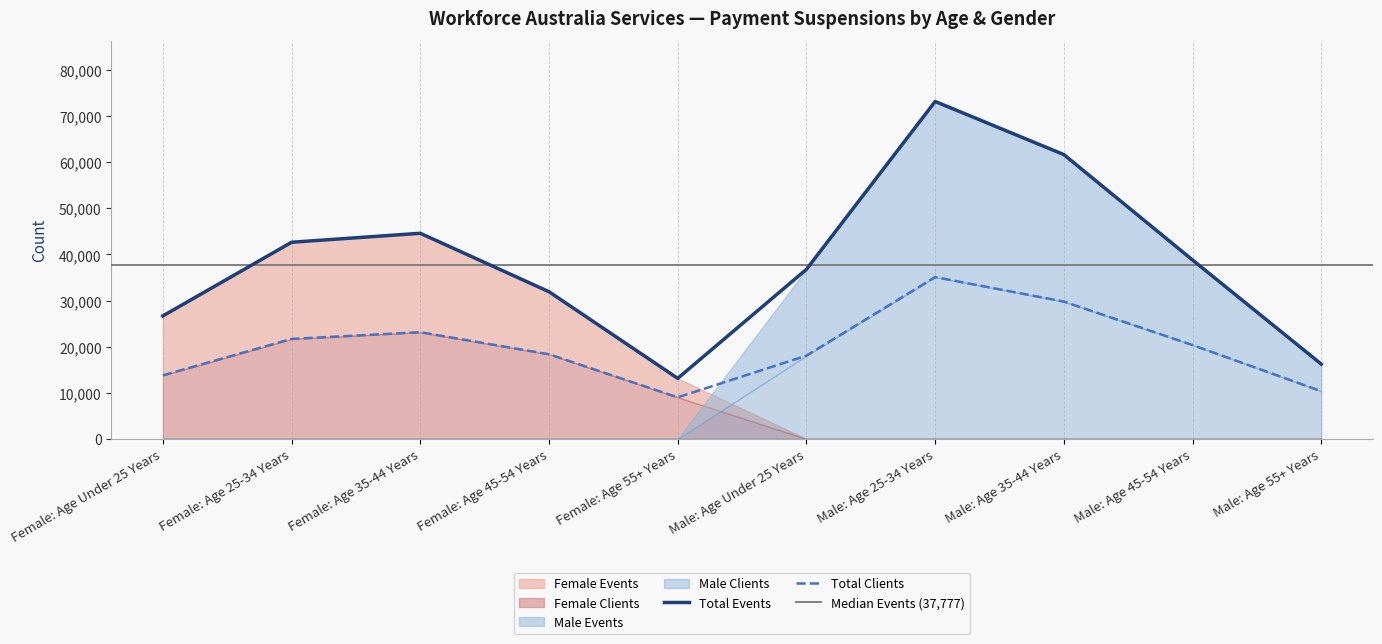

The value of Total Clients at Female: Age Under 25 Years is 21591. True or false?

False